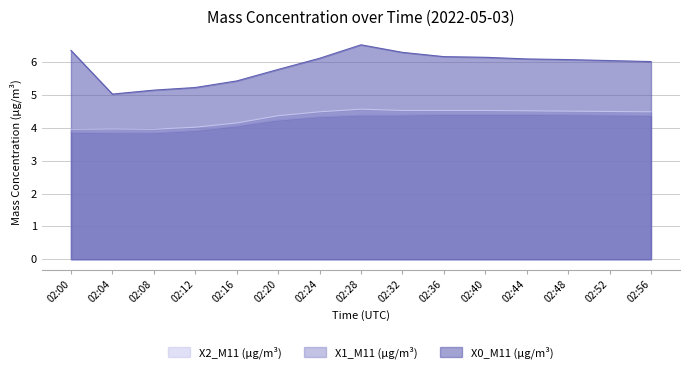

At 02:08, list the series in order from smallest to largest.

X1_M11 (μg/m³), X2_M11 (μg/m³), X0_M11 (μg/m³)